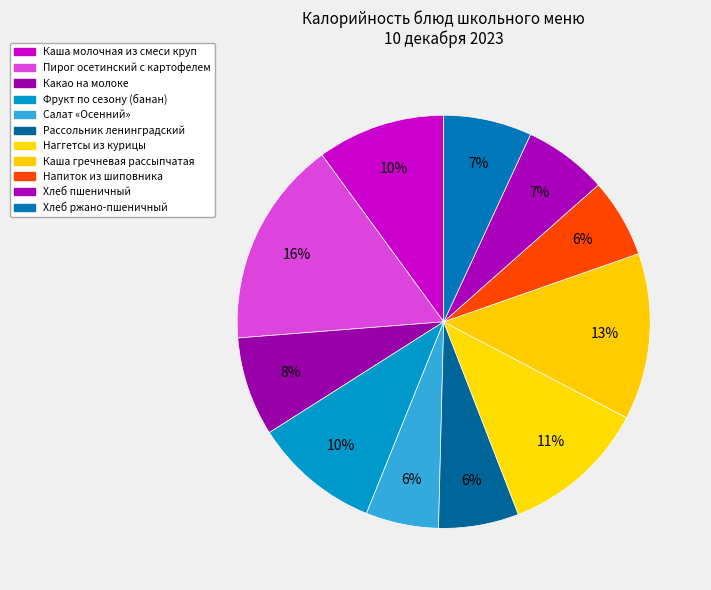

Which has a higher value, Пирог осетинский с картофелем or Фрукт по сезону (банан)?

Пирог осетинский с картофелем